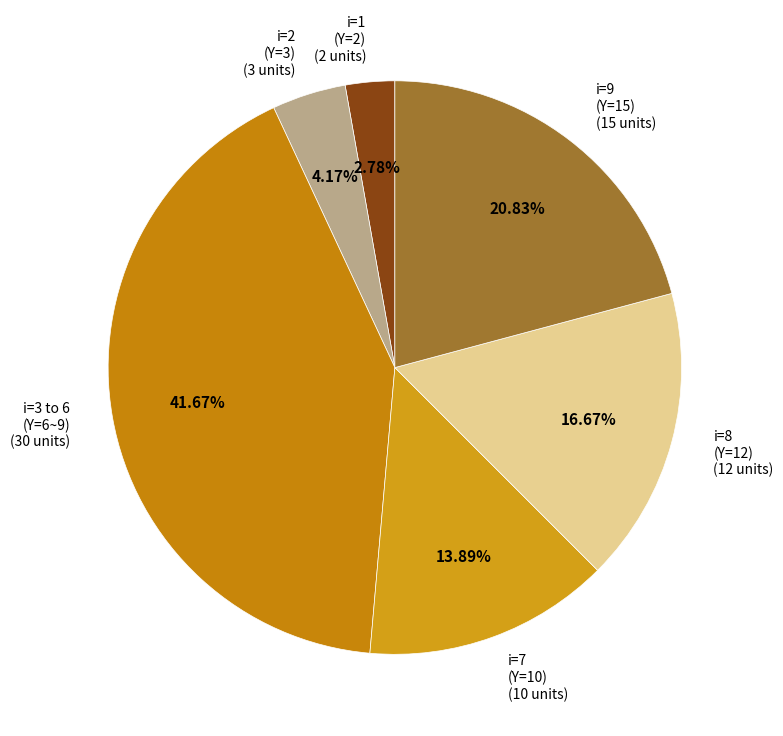

Between i=7 (Y=10) (10 units) and i=2 (Y=3) (3 units), which is larger?

i=7 (Y=10) (10 units)